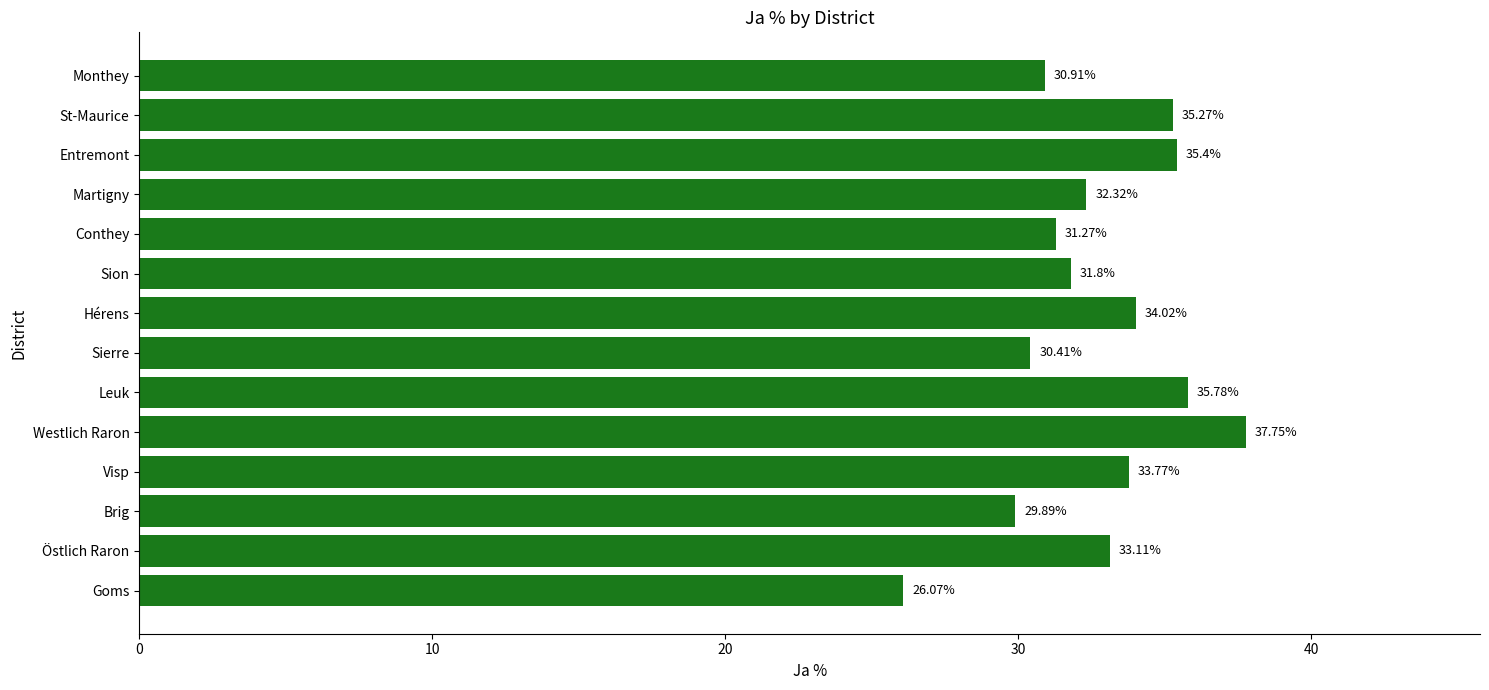

Which label corresponds to the smallest value in the chart?

Goms